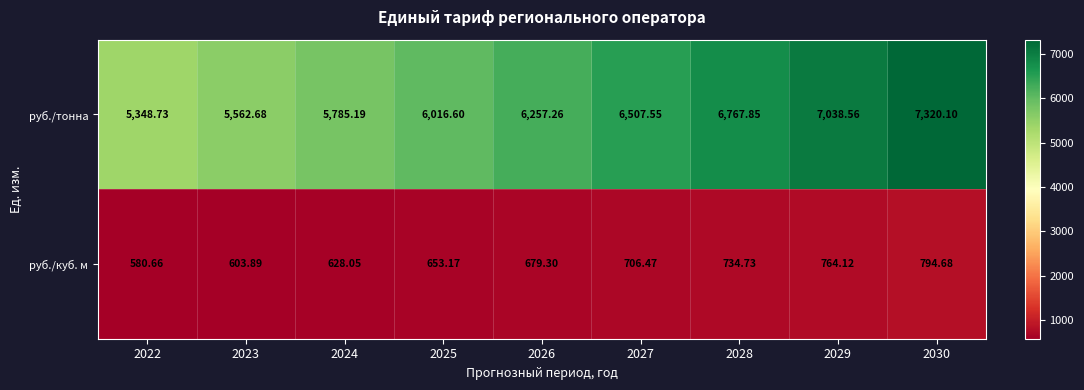

List the series in order of their overall mean, highest first.

руб./тонна, руб./куб. м